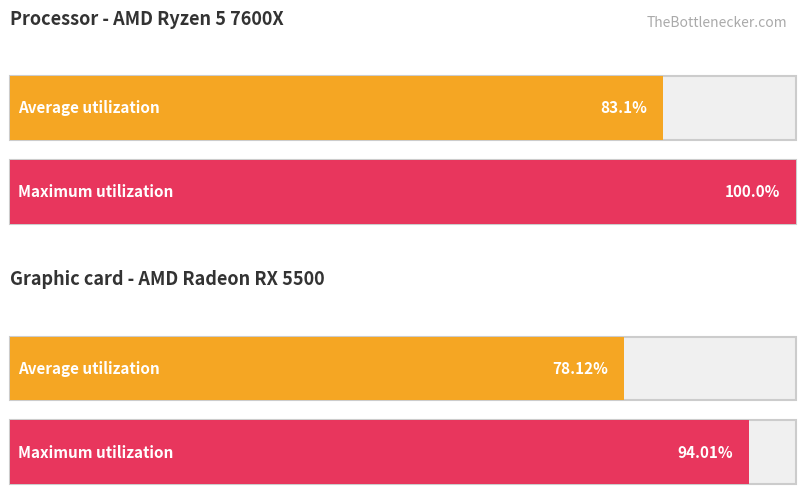

What is the maximum value shown in the chart?

100.0